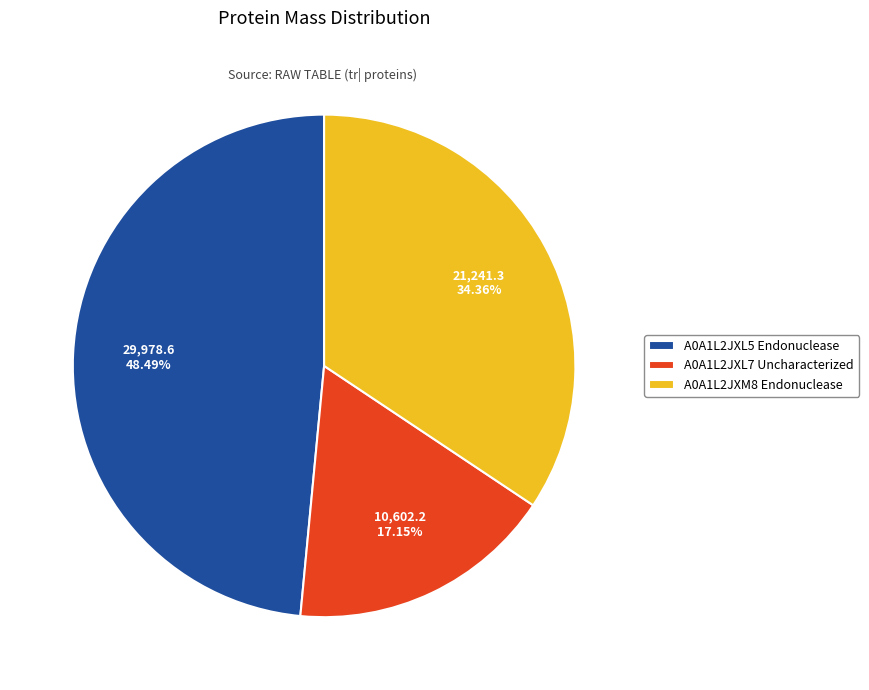

The A0A1L2JXL5 Endonuclease slice represents 41% of the pie. True or false?

False